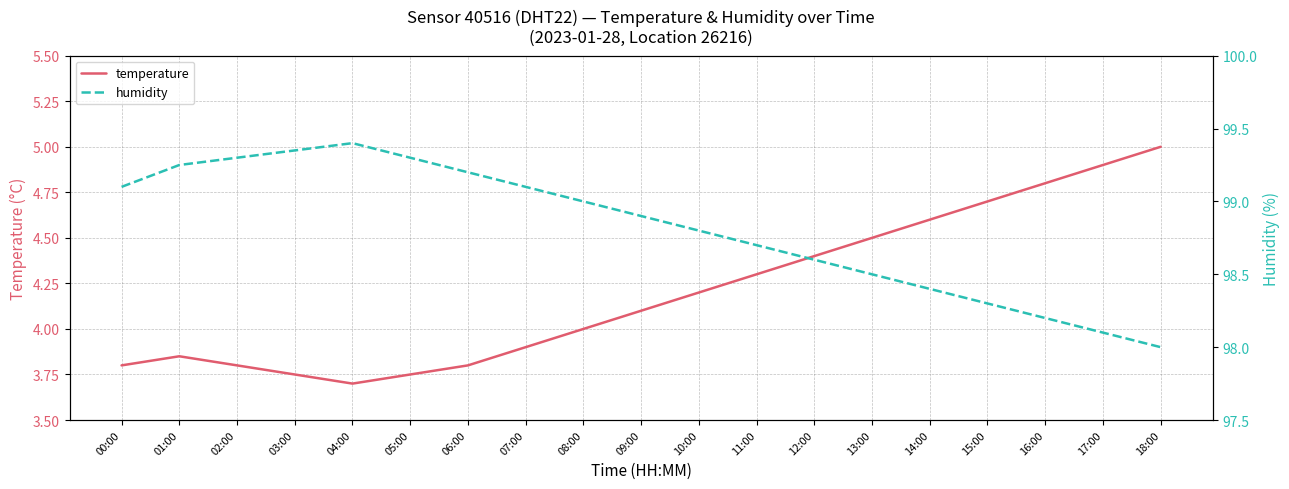

How many data points in temperature are above 4?

10